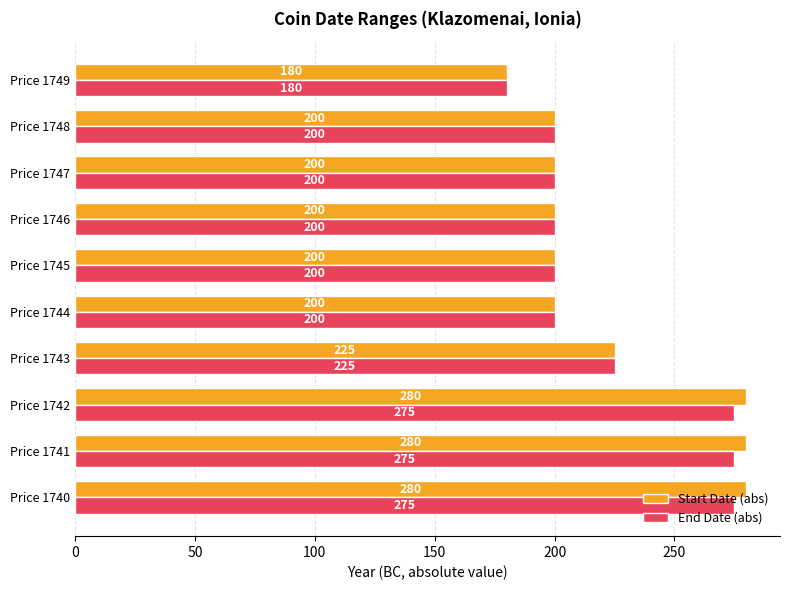

What is the difference between the maximum and minimum values in the Start Date (abs) series?

100